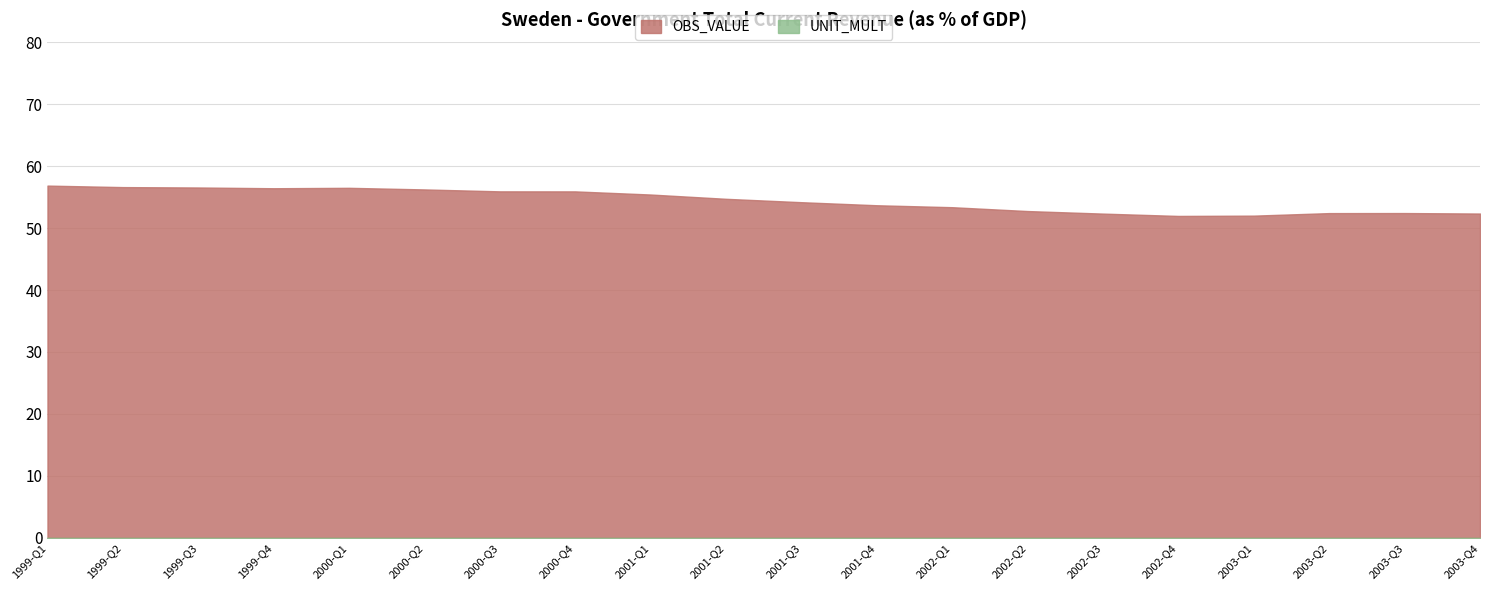

How many interior local valleys does the OBS_VALUE series have?

2